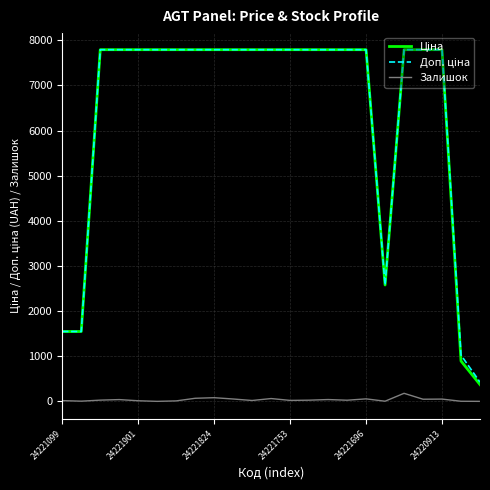

What is the highest value of the Ціна series?

7792.9